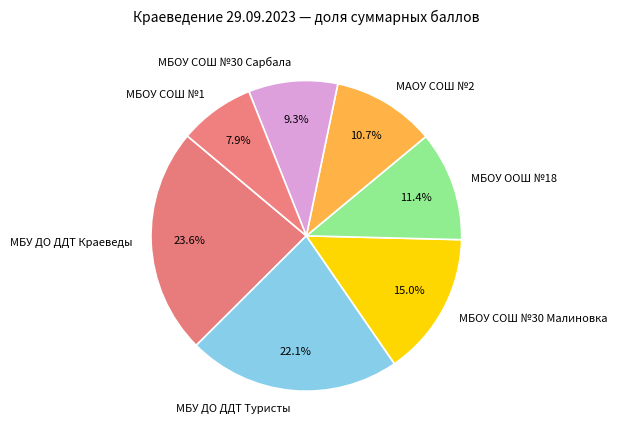

Do МБУ ДО ДДТ Краеведы and МБОУ ООШ №18 together represent more than half of the pie?

No